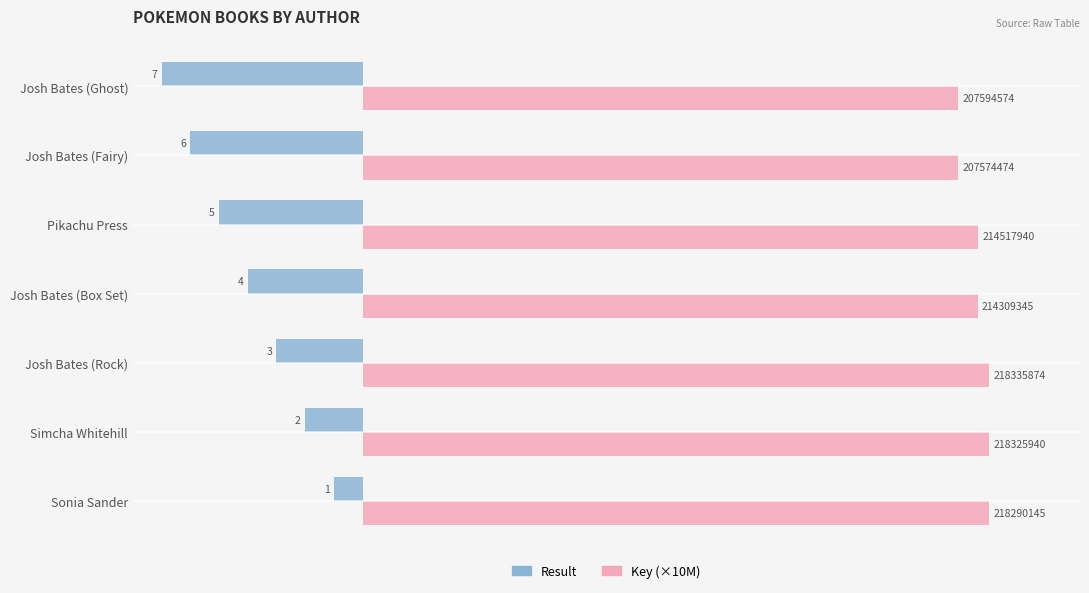

What are all the series names shown in the legend?

Result, Key (×10M)